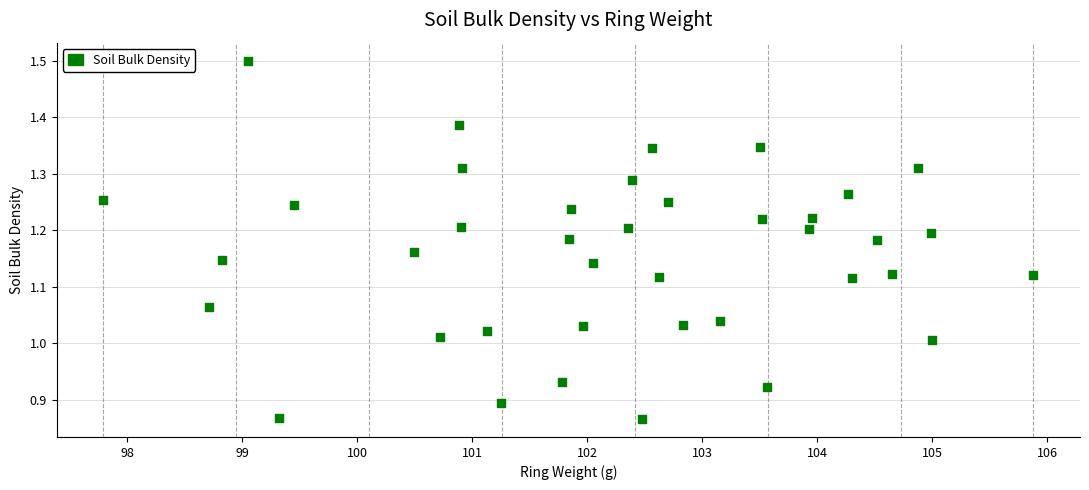

What is the range of Y values (max minus min)?

0.6